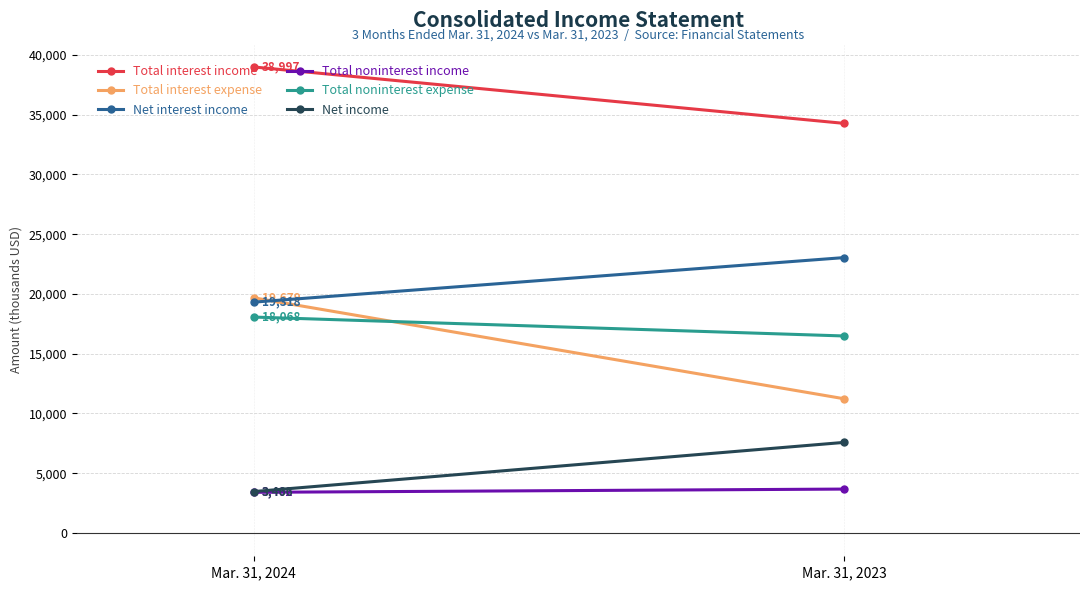

Where is Net interest income nearest to the value 21181?

Mar. 31, 2024